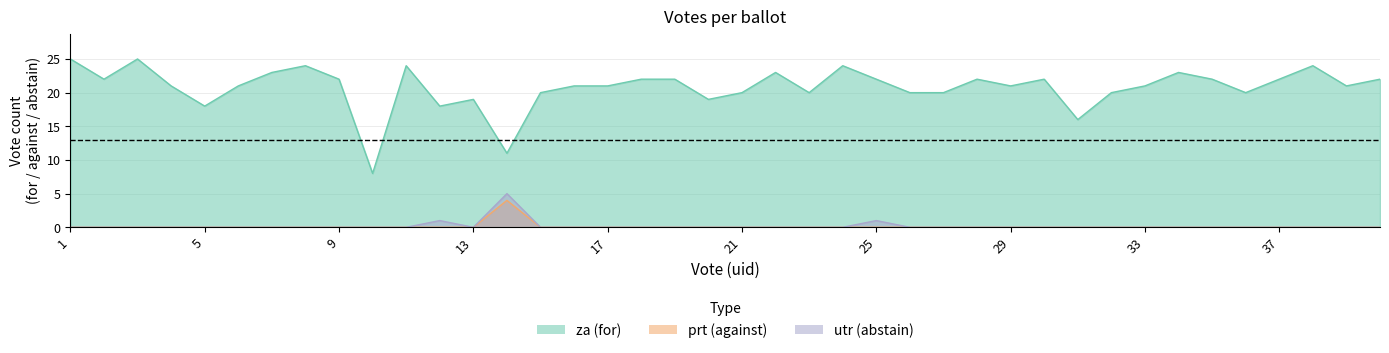

Which series has the widest spread of values?

za